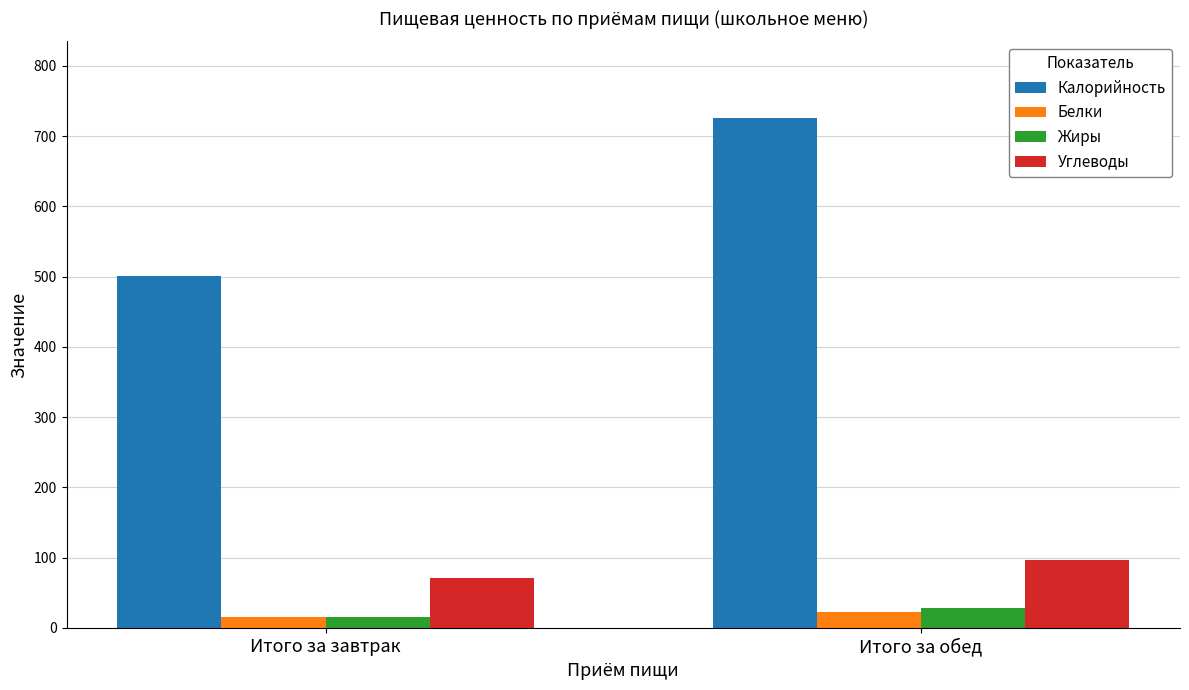

What is the difference between the highest and lowest values at Итого за обед?

704.0